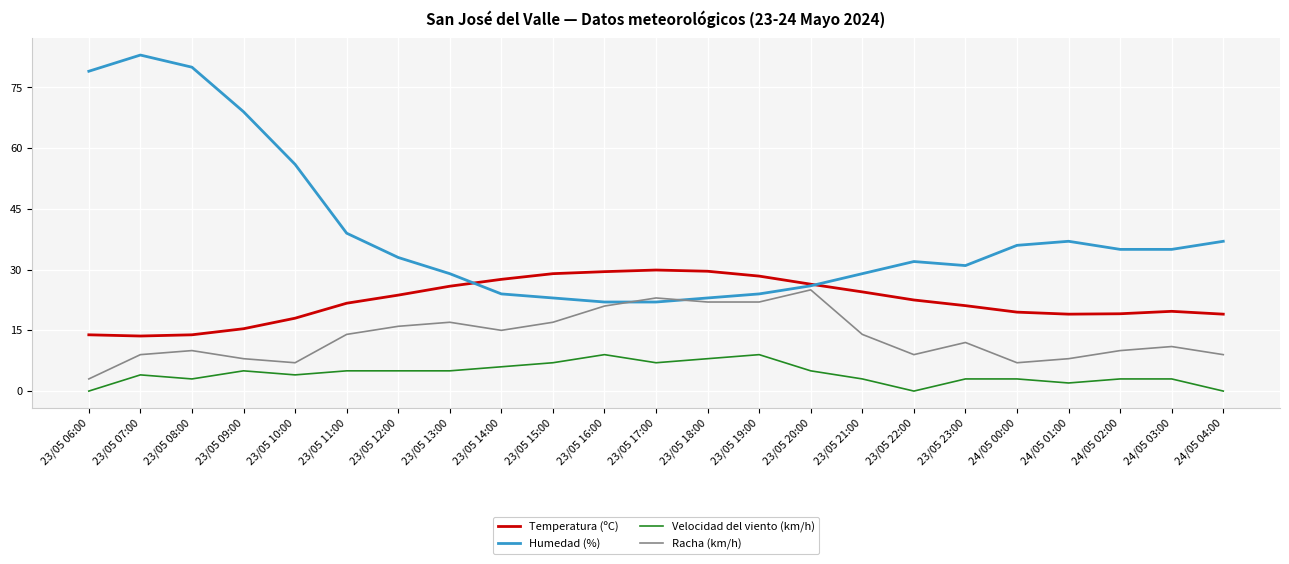

What is the total value across all series at 24/05 00:00?

65.5